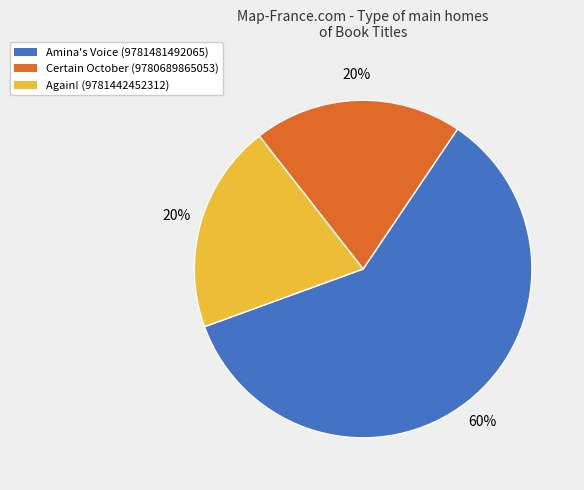

Is the sum of Amina's Voice (9781481492065) and Again! (9781442452312) greater than half?

Yes